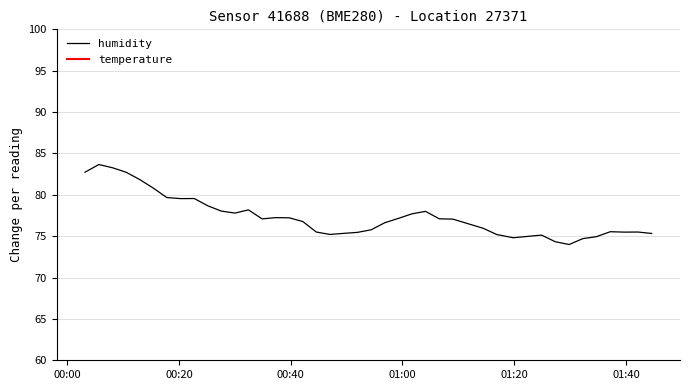

How many distinct data groups are displayed?

1